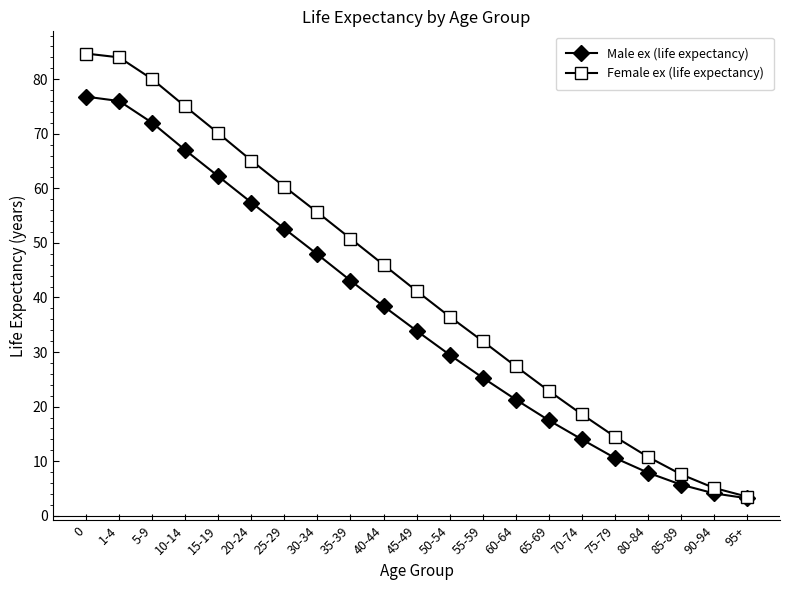

Which series has the widest spread of values?

Female ex (life expectancy)